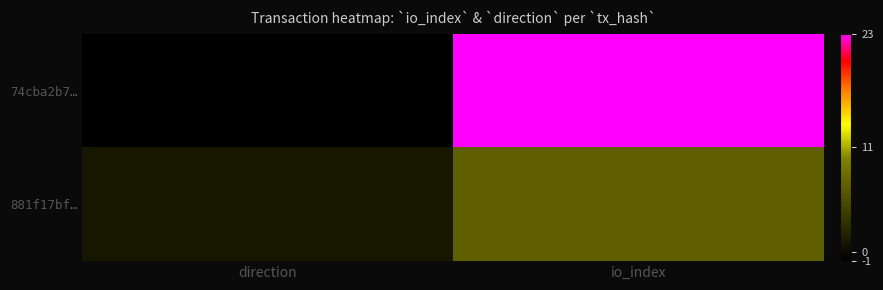

Which series has the largest range (max minus min)?

74cba2b7…